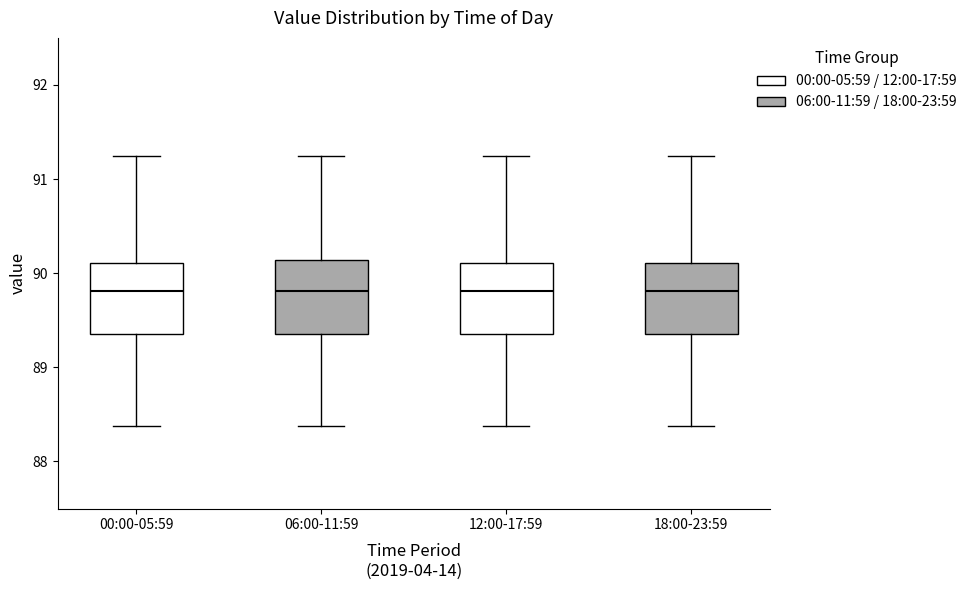

Reading left to right, read every box against the y-axis: the position of its median line, the range the box covers, and the ends of its whiskers. The values are not printed on the chart, so give them approximately, as read against the axis.

00:00-05:59: median 89.8, box 89.4 to 90.1, whiskers 88.4 to 91.2
06:00-11:59: median 89.8, box 89.4 to 90.1, whiskers 88.4 to 91.2
12:00-17:59: median 89.8, box 89.4 to 90.1, whiskers 88.4 to 91.2
18:00-23:59: median 89.8, box 89.4 to 90.1, whiskers 88.4 to 91.2